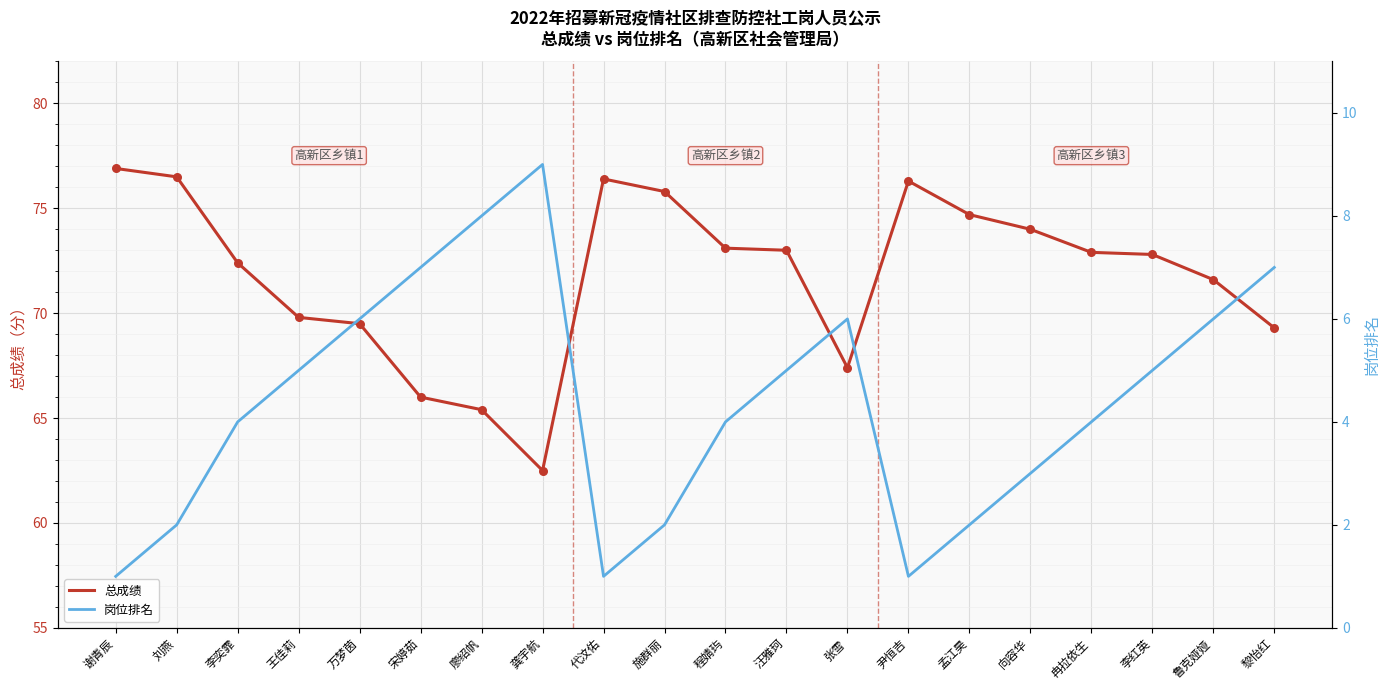

At which category is the sum across all series the highest?

刘燕